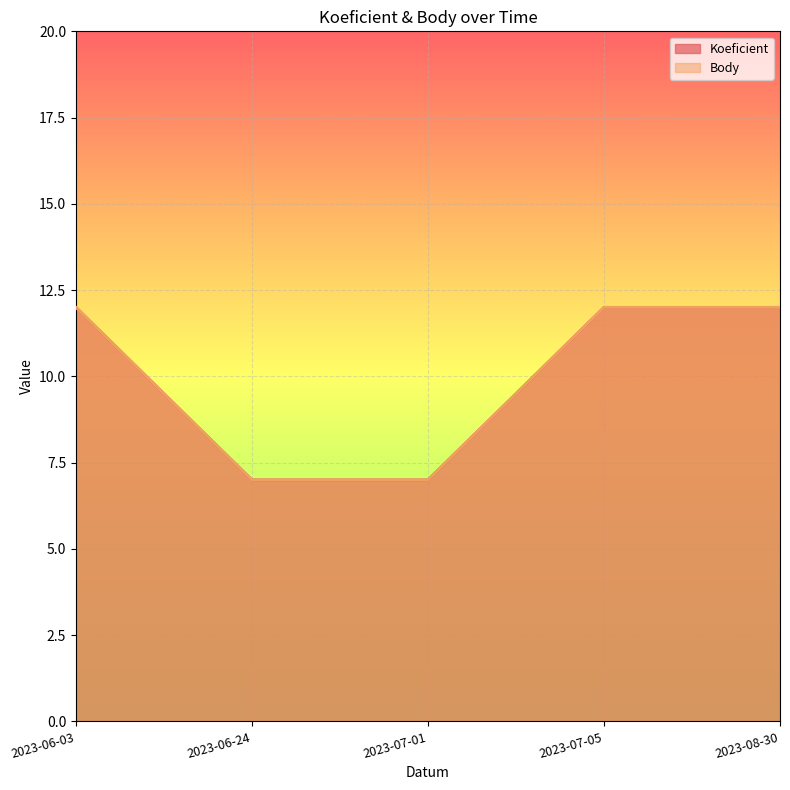

Which category has the lowest value across all series?

2023-06-24